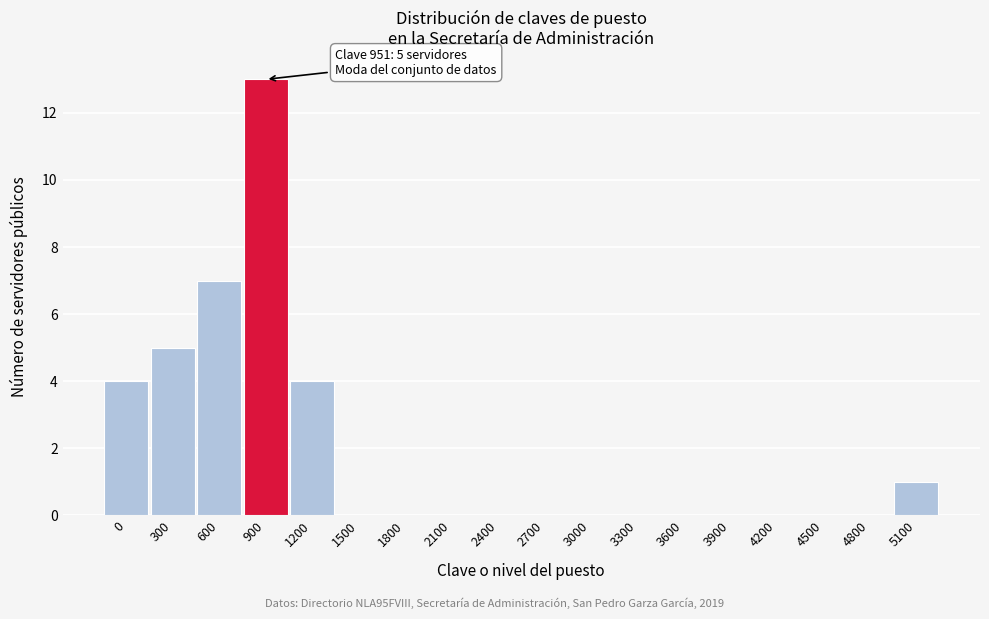

Reading left to right, extract all data points from this chart.

0=4	300=5	600=7	900=13	1200=4	1500=0	1800=0	2100=0	2400=0	2700=0	3000=0	3300=0	3600=0	3900=0	4200=0	4500=0	4800=0	5100=1